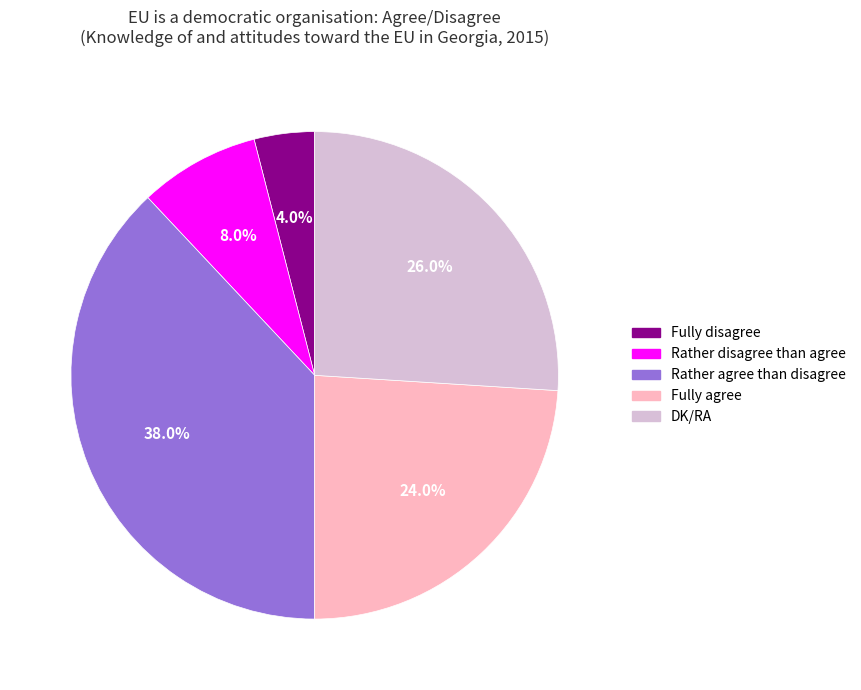

Count the number of slices in the pie.

5